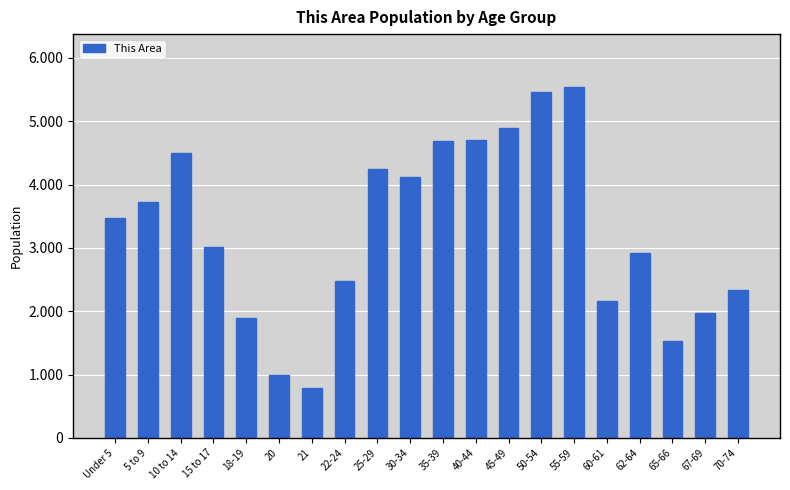

Are the bars horizontal?

No